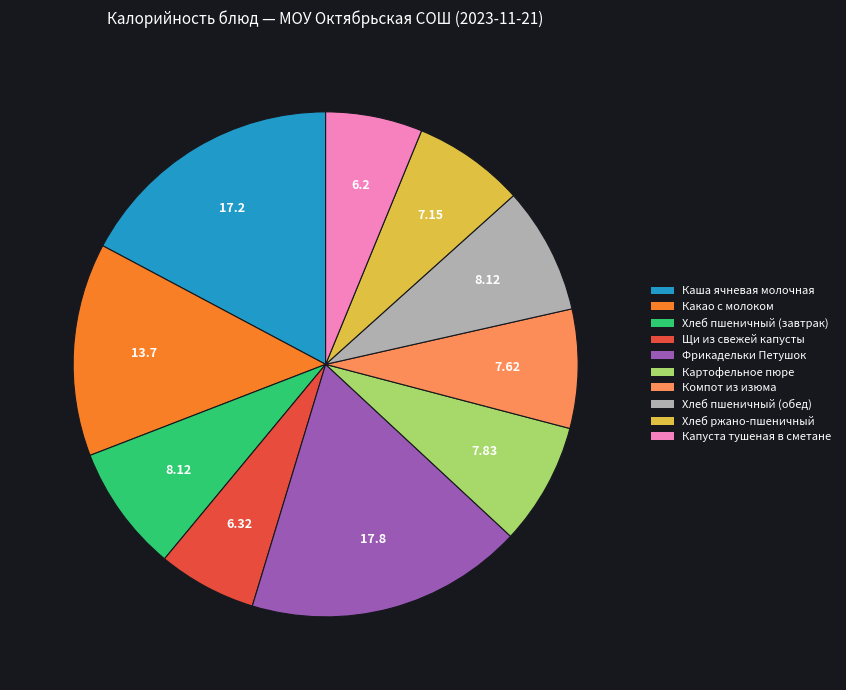

True or false: Фрикадельки Петушок accounts for 32% of the total.

False